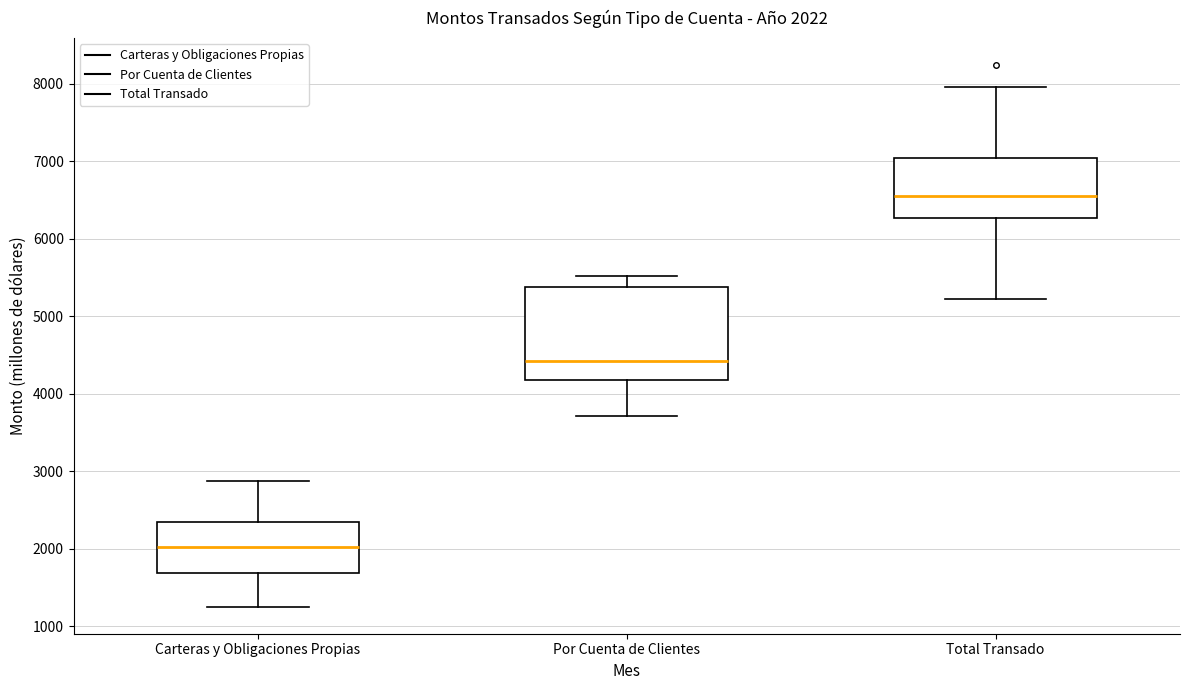

Comparing the boxes themselves (not the whiskers), which one is the tallest?

Por Cuenta de Clientes